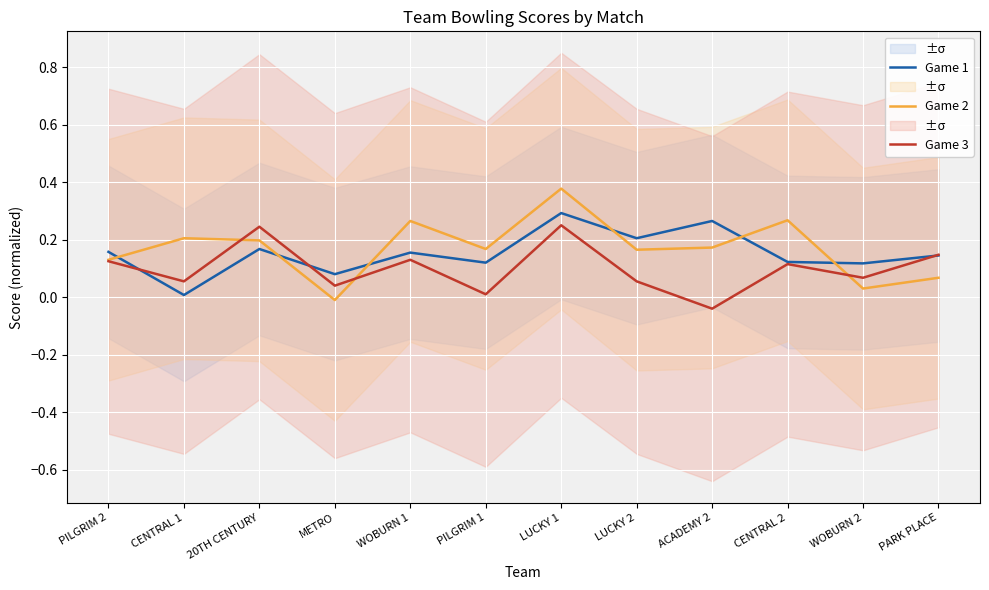

How many interior local peaks does the Game 3 series have?

4